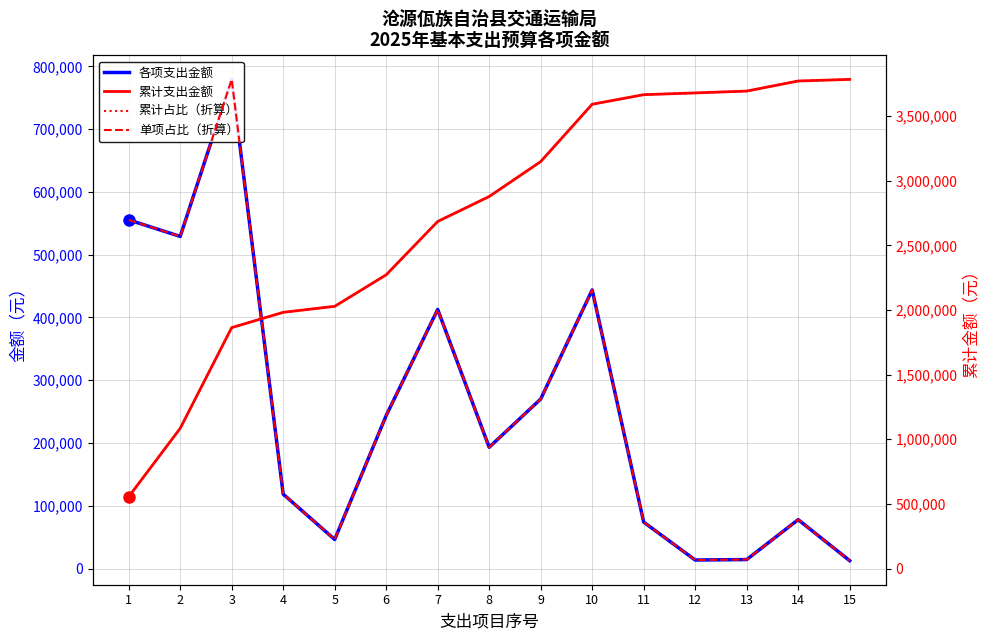

How many data points in 累计支出金额 are less than 2878384?

7